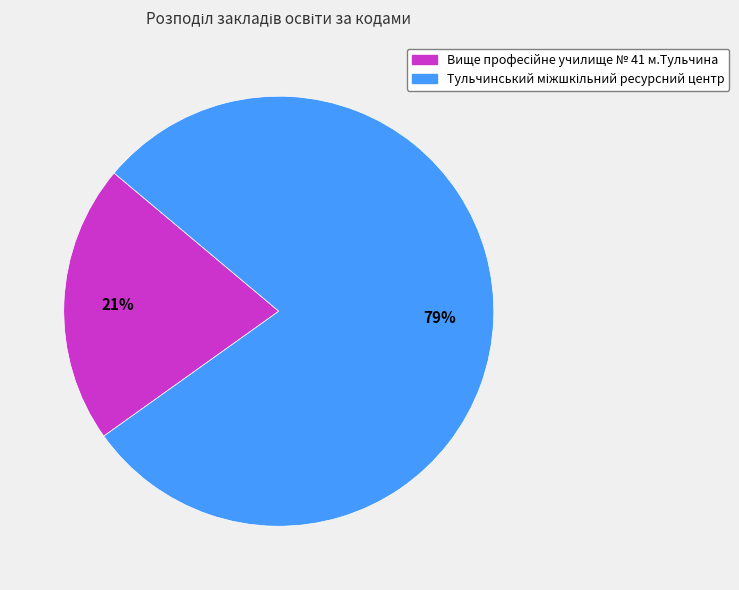

To the nearest percent, what is the average slice percentage?

50%